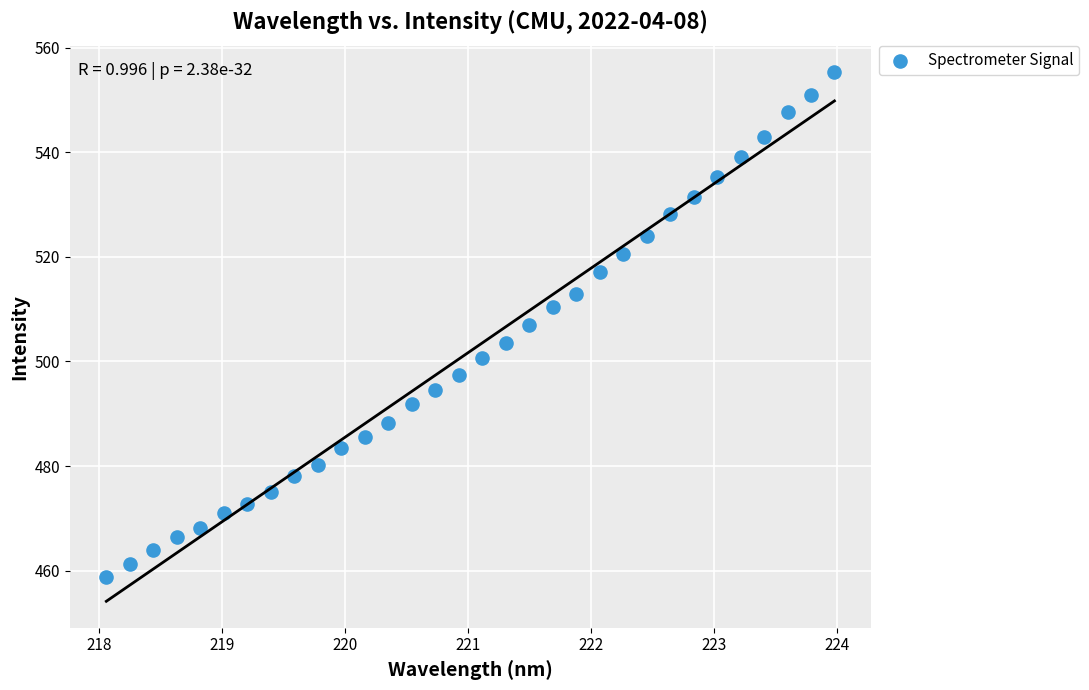

What is the range of X values (max minus min)?

5.9